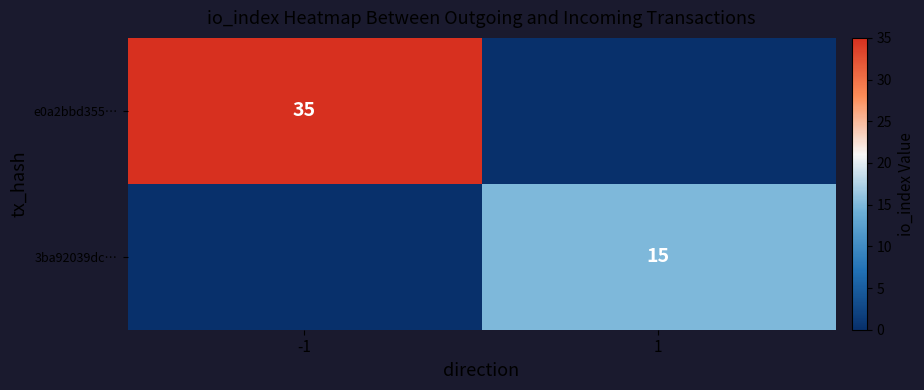

What is the greatest value displayed?

35